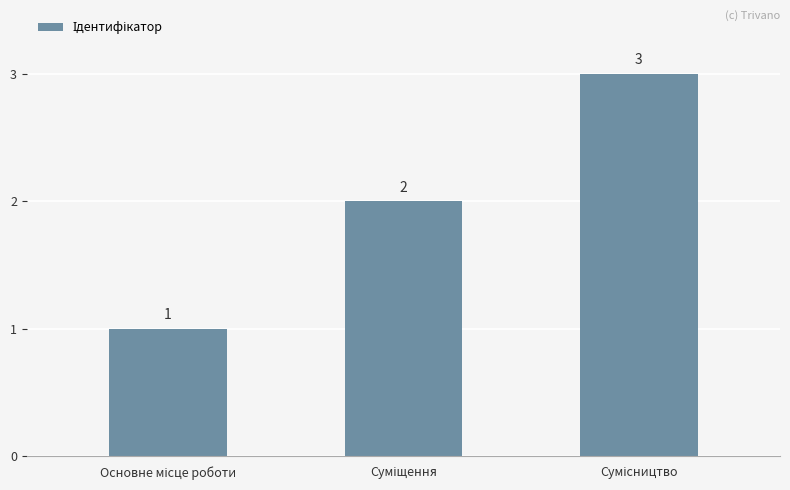

What is the maximum value shown in the chart?

3